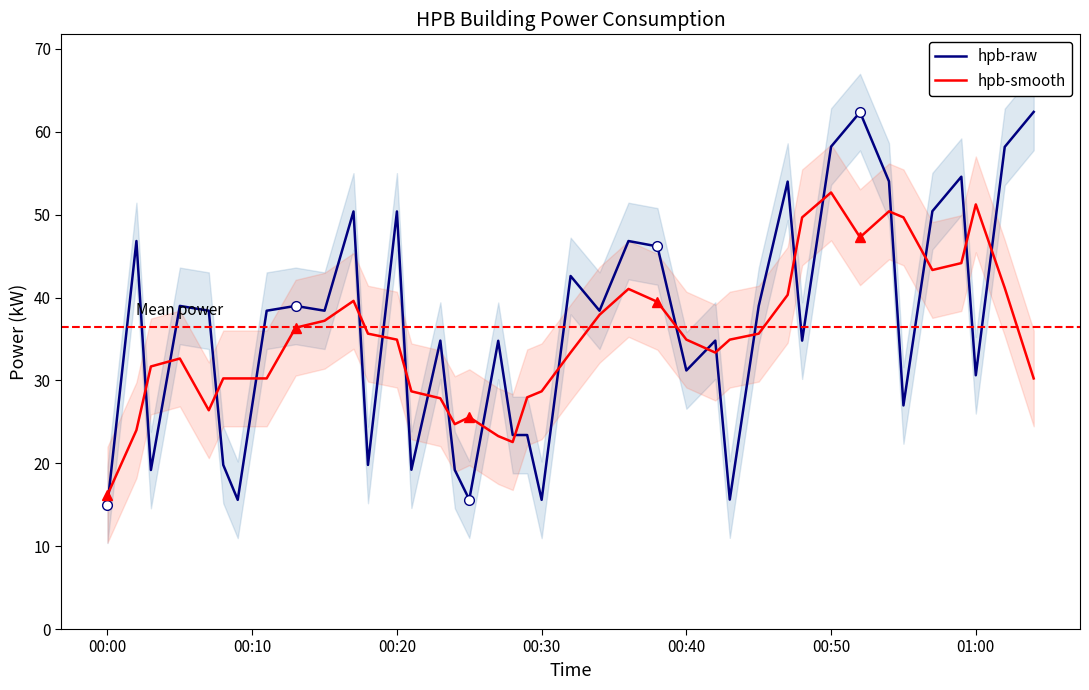

List the series in order of their peak value, highest first.

hpb-raw, hpb-smooth